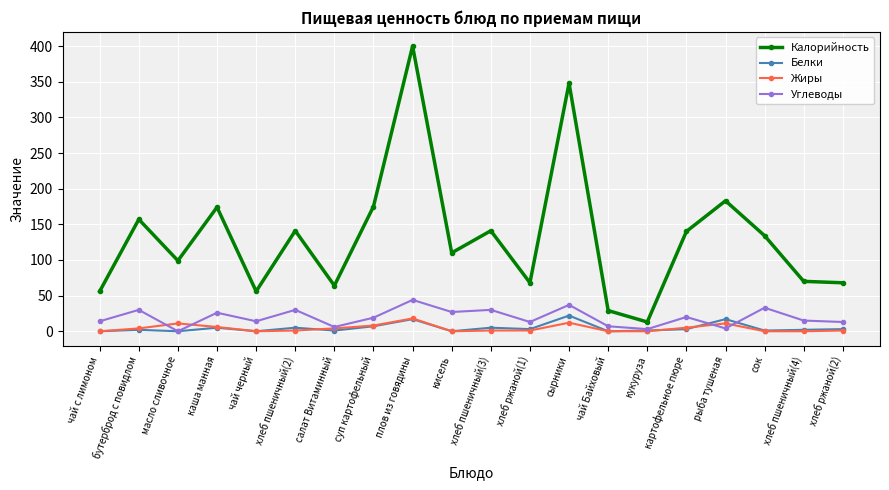

True or false: Жиры has more than 2 points higher than both neighbors.

True